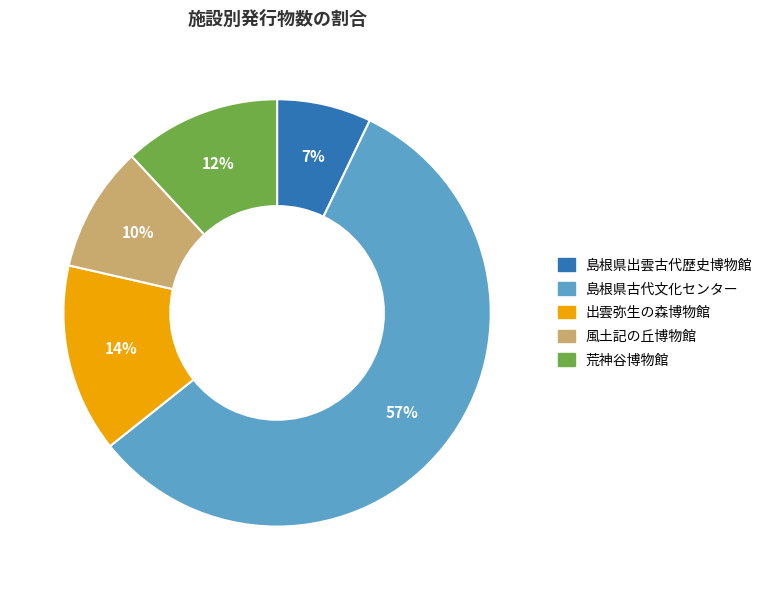

Which slice is the smallest?

島根県出雲古代歴史博物館